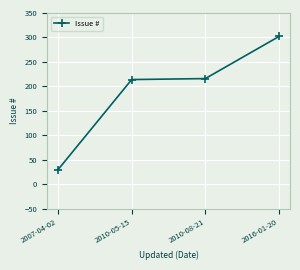

Is it true that the value at 2016-01-20 is 396?

False